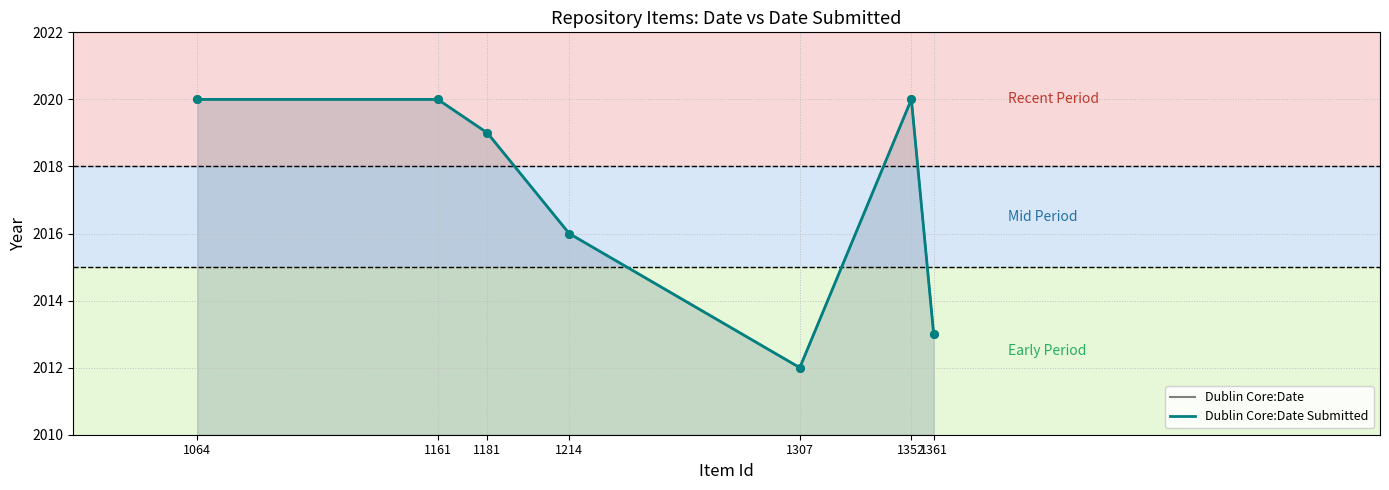

What is the total value across all series at 1307?

4024